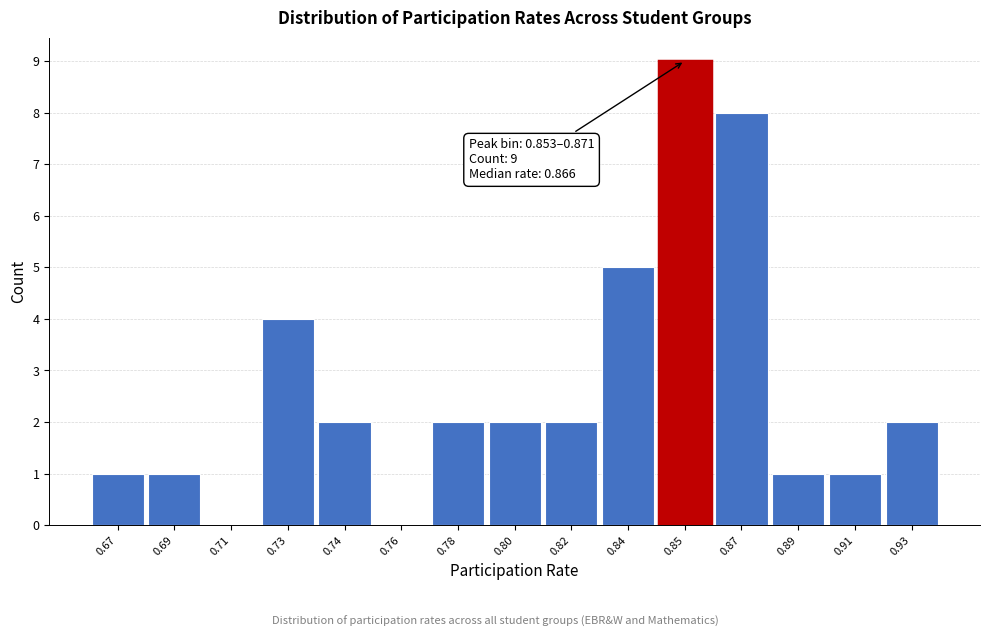

Reading left to right, extract all data points from this chart.

0.67=1	0.69=1	0.71=0	0.73=4	0.74=2	0.76=0	0.78=2	0.80=2	0.82=2	0.84=5	0.85=9	0.87=8	0.89=1	0.91=1	0.93=2